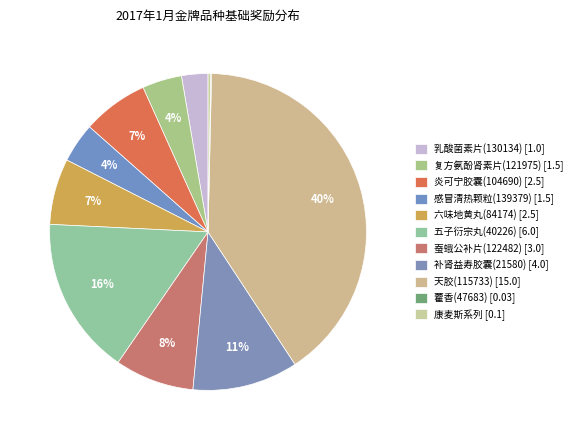

What is the largest slice in the pie chart?

天胶(115733)